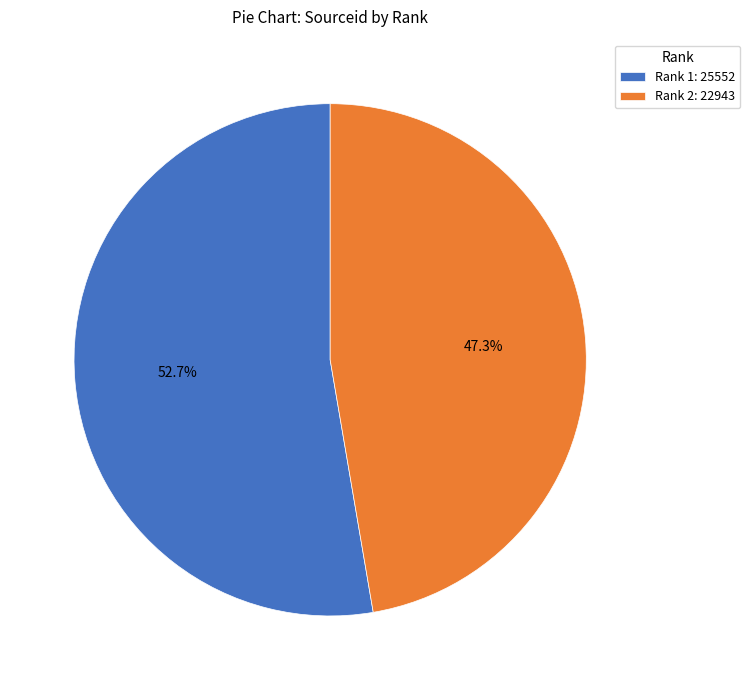

Does any single category account for the majority?

Yes